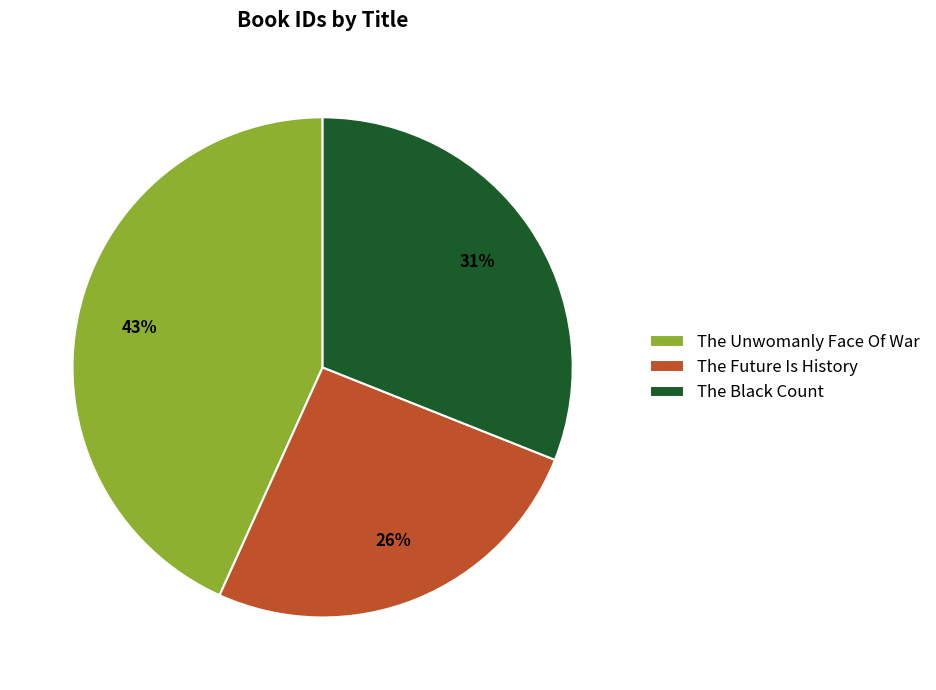

True or false: The Black Count accounts for 25% of the total.

False